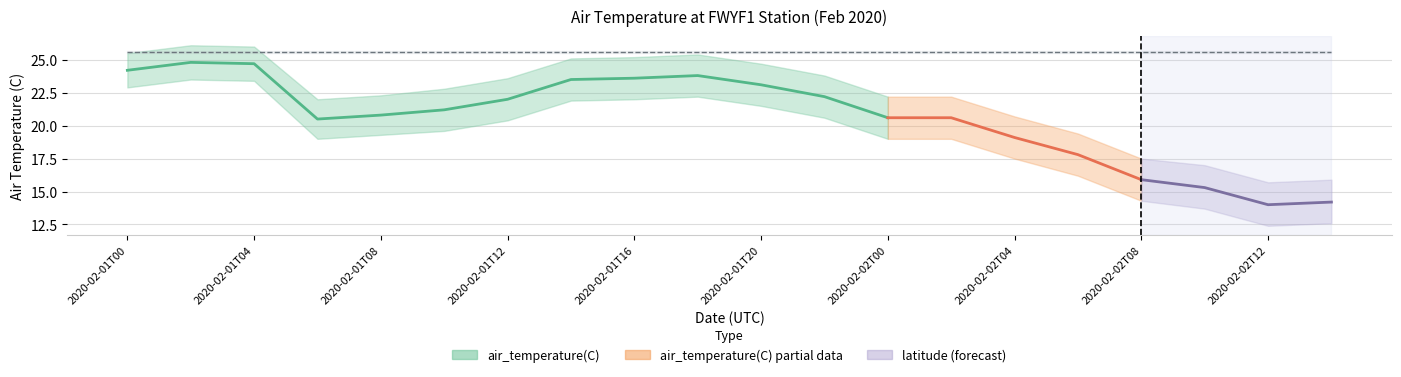

Which label corresponds to the smallest value in the chart?

2020-02-02T12